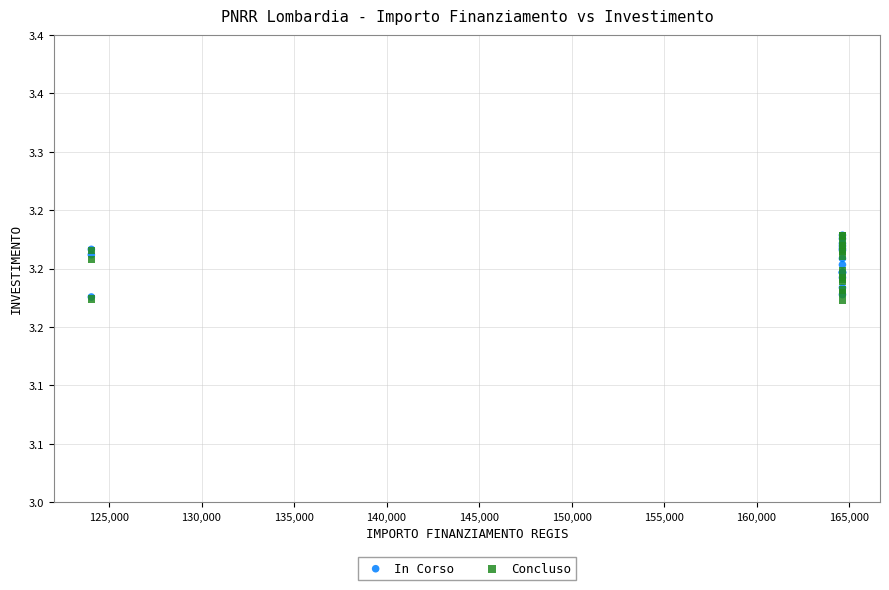

What are all the series names shown in the legend?

In Corso, Concluso